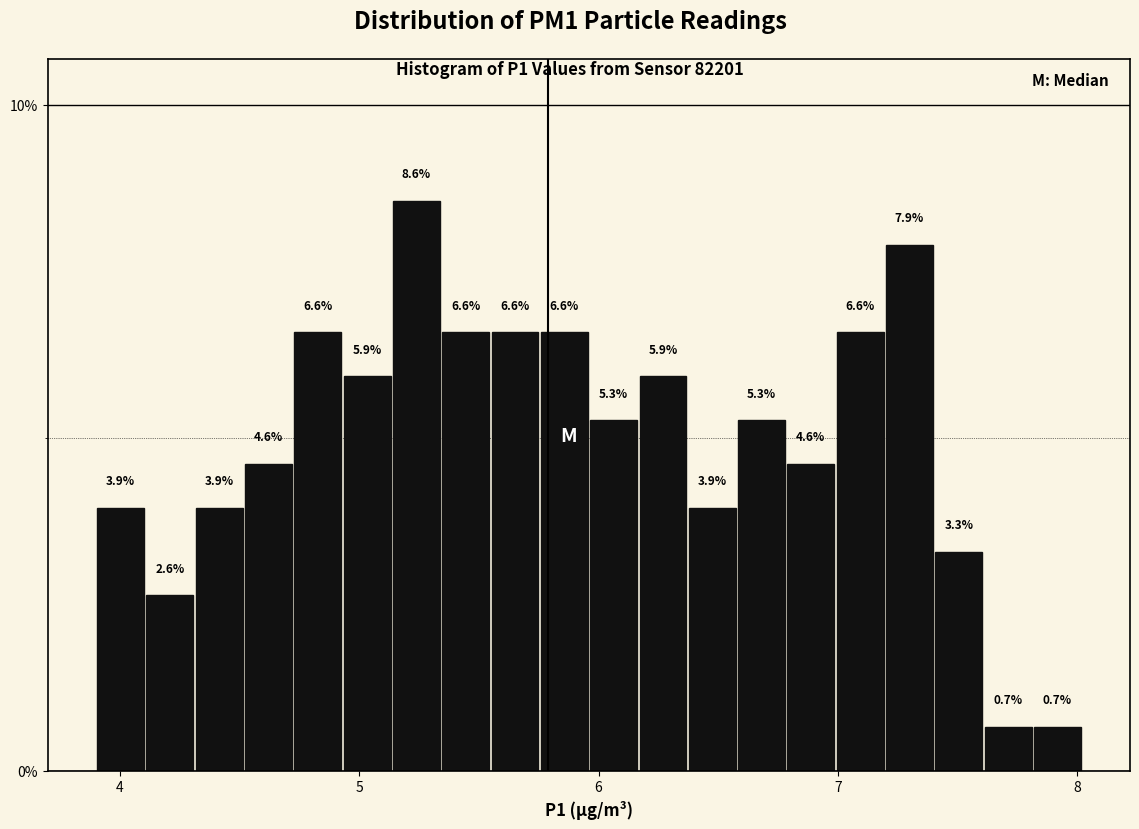

Around what value on the x-axis is the tallest bar? Give the approximate position of its centre, as read against the axis.

5.2